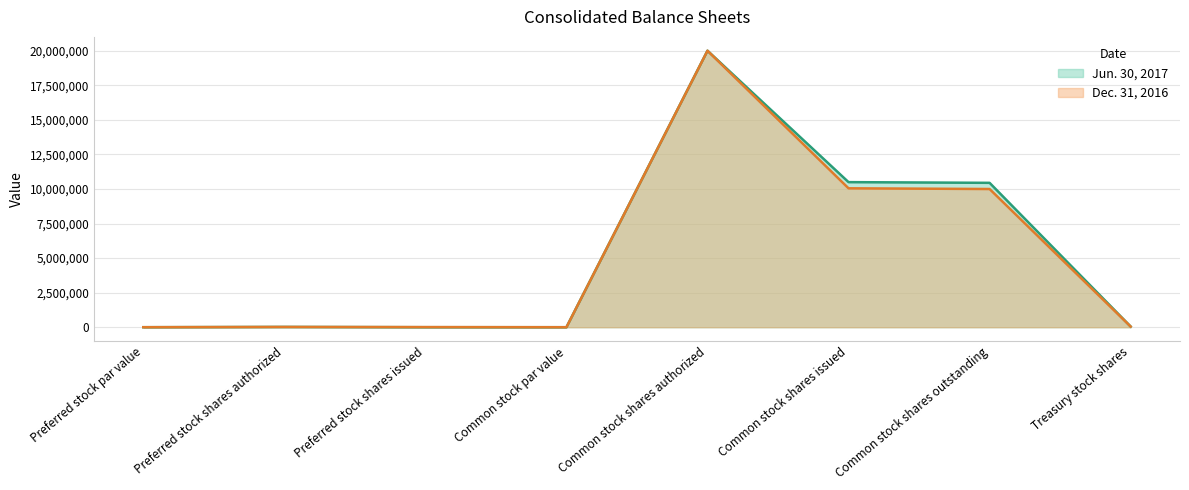

Reading right to left, extract all data points from this chart.

Jun. 30, 2017: Treasury stock shares=51077	Common stock shares outstanding=10443273	Common stock shares issued=10494350	Common stock shares authorized=20000000	Common stock par value=1	Preferred stock shares issued=783	Preferred stock shares authorized=20000	Preferred stock par value=1000
Dec. 31, 2016: Treasury stock shares=51077	Common stock shares outstanding=9996544	Common stock shares issued=10047621	Common stock shares authorized=20000000	Common stock par value=1	Preferred stock shares issued=9283	Preferred stock shares authorized=20000	Preferred stock par value=1000